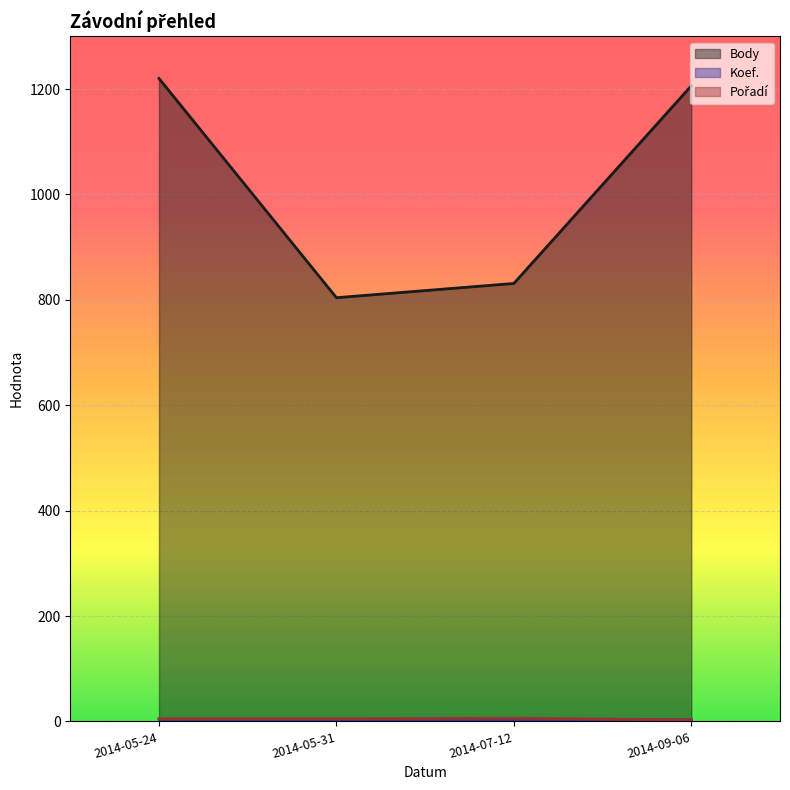

What is the label of the 4th point from the right?

2014-05-24